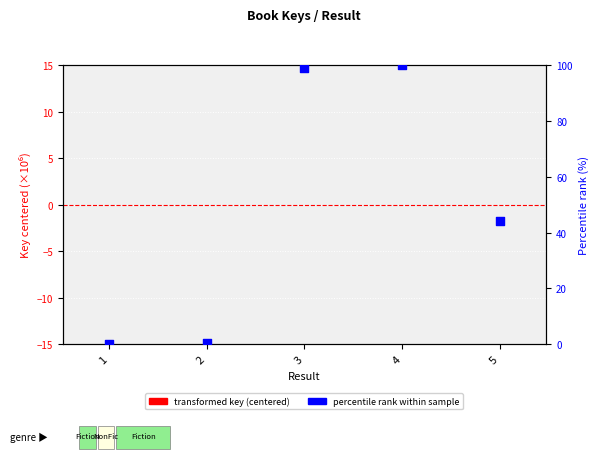

Which series reaches the maximum Y coordinate?

percentile rank within sample